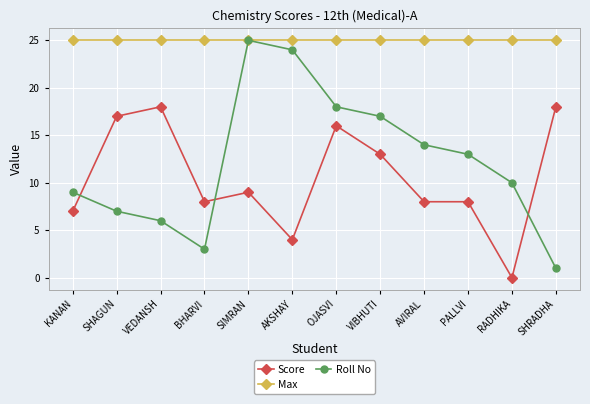

At which label does Roll No reach its minimum?

SHRADHA